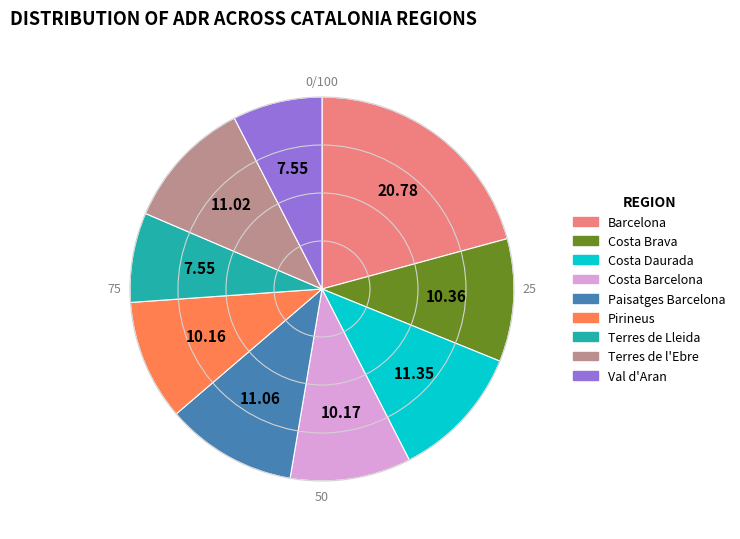

Is there a majority slice in this chart?

No